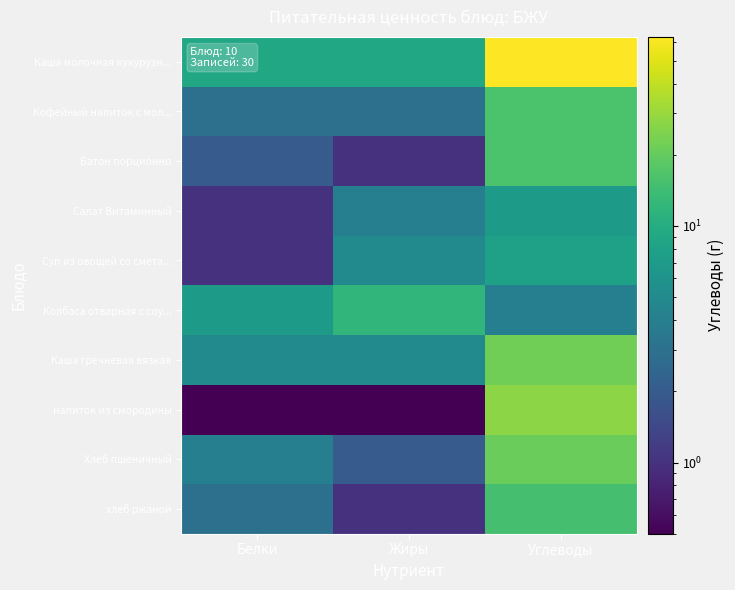

Reading left to right, list all the values displayed in this chart.

Каша молочная кукурузн...: Белки=9.0	Жиры=9.0	Углеводы=63.0
Кофейный напиток с мол...: Белки=3.0	Жиры=3.0	Углеводы=16.0
Батон порционно: Белки=2.0	Жиры=1.0	Углеводы=16.0
Салат Витаминный: Белки=1.0	Жиры=4.0	Углеводы=7.0
Суп из овощей со смета...: Белки=1.0	Жиры=5.0	Углеводы=8.0
Колбаса отварная с соу...: Белки=7.0	Жиры=12.0	Углеводы=4.0
Каша гречневая вязкая: Белки=5.0	Жиры=5.0	Углеводы=22.0
напиток из смородины: Белки=0.1	Жиры=0.1	Углеводы=27.0
Хлеб пшеничный: Белки=4.0	Жиры=2.0	Углеводы=21.0
хлеб ржаной: Белки=3.0	Жиры=1.0	Углеводы=15.0